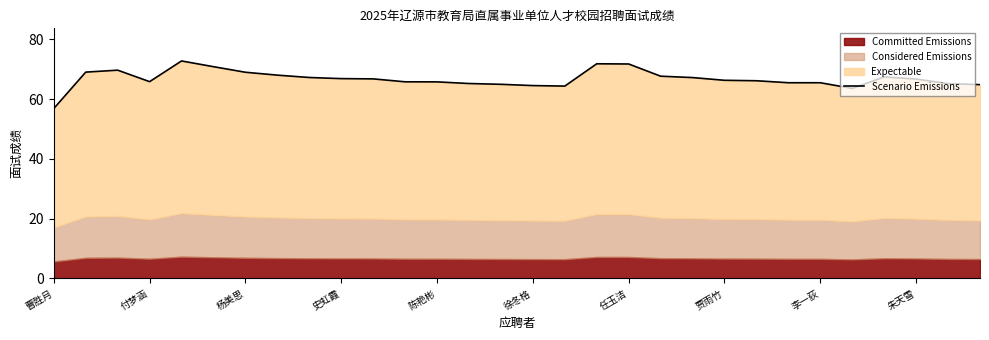

How many data points are less than 66?

12